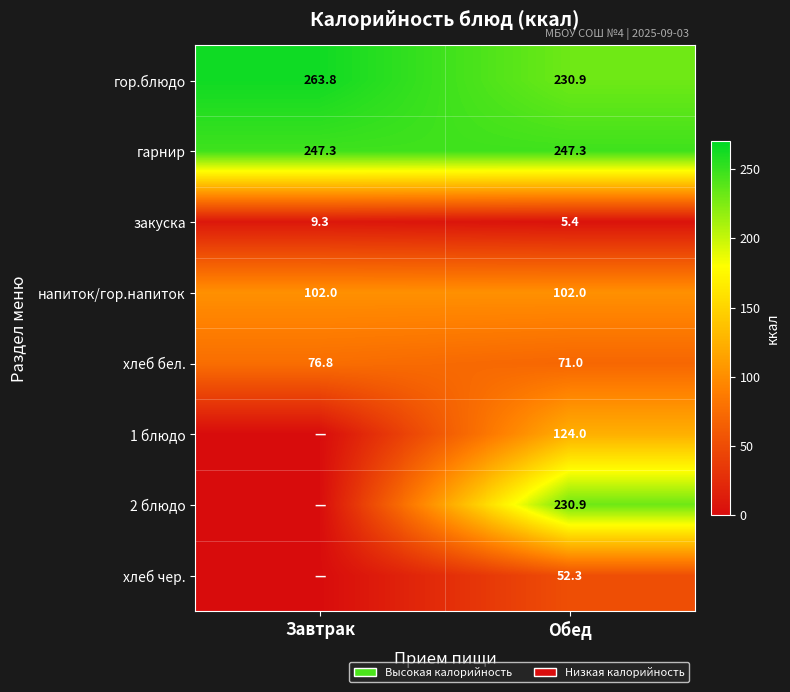

What is the total value across all series at Обед?

1063.8